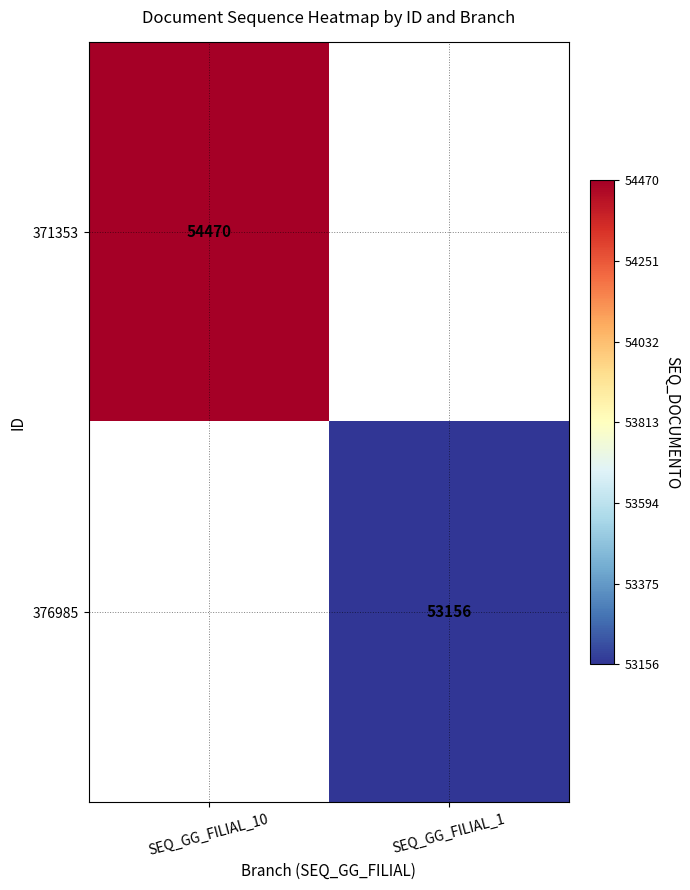

How many data points does each series have?

2